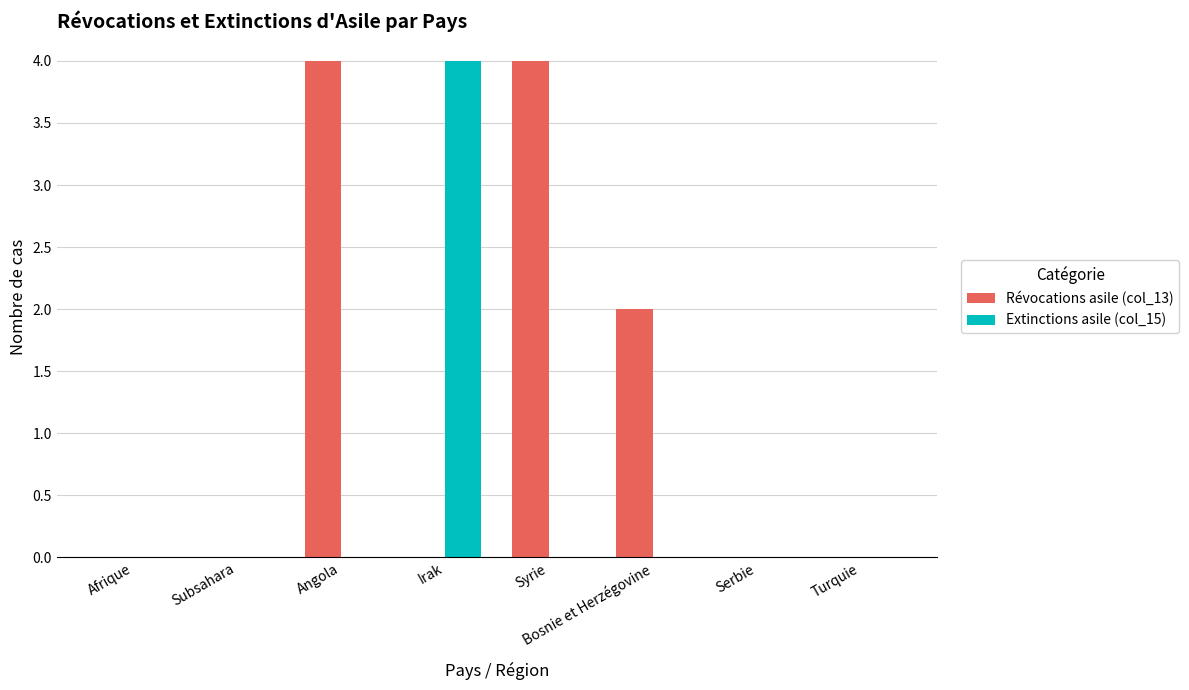

The value of Révocations asile (col_13) at Bosnie et Herzégovine is 2. True or false?

True